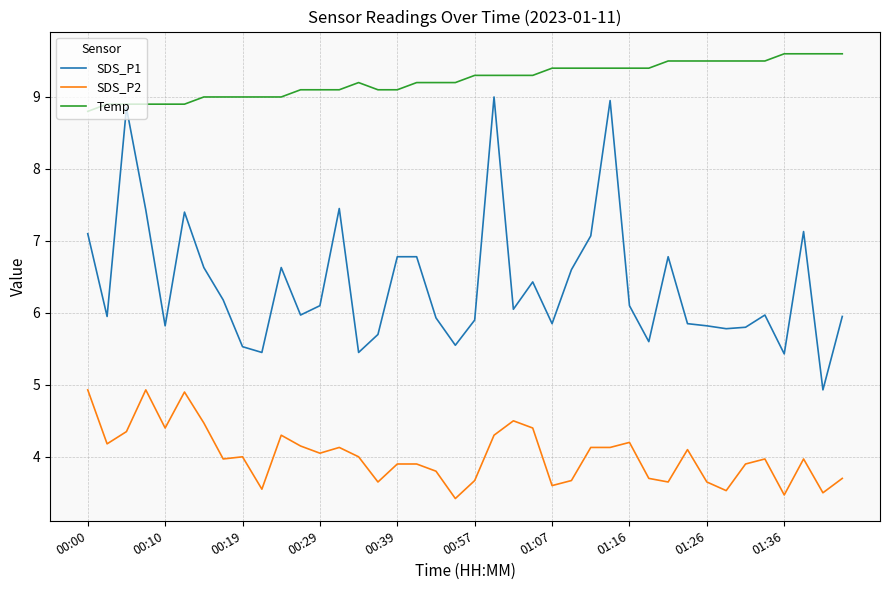

Rank the series by their maximum value, from highest to lowest.

Temp, SDS_P1, SDS_P2